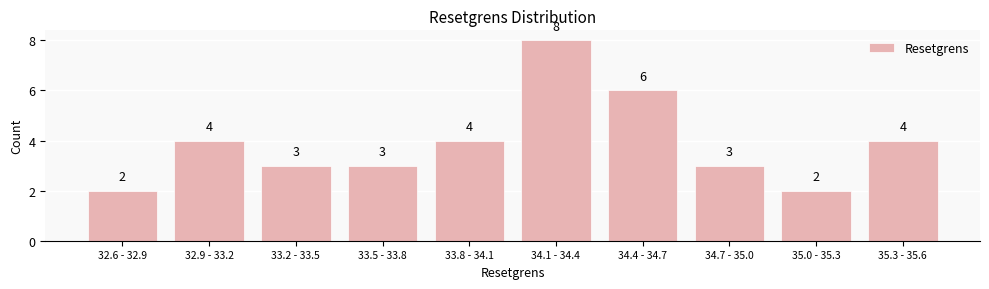

Reading right to left, transcribe all the data shown in this chart.

35.3 - 35.6=4	35.0 - 35.3=2	34.7 - 35.0=3	34.4 - 34.7=6	34.1 - 34.4=8	33.8 - 34.1=4	33.5 - 33.8=3	33.2 - 33.5=3	32.9 - 33.2=4	32.6 - 32.9=2